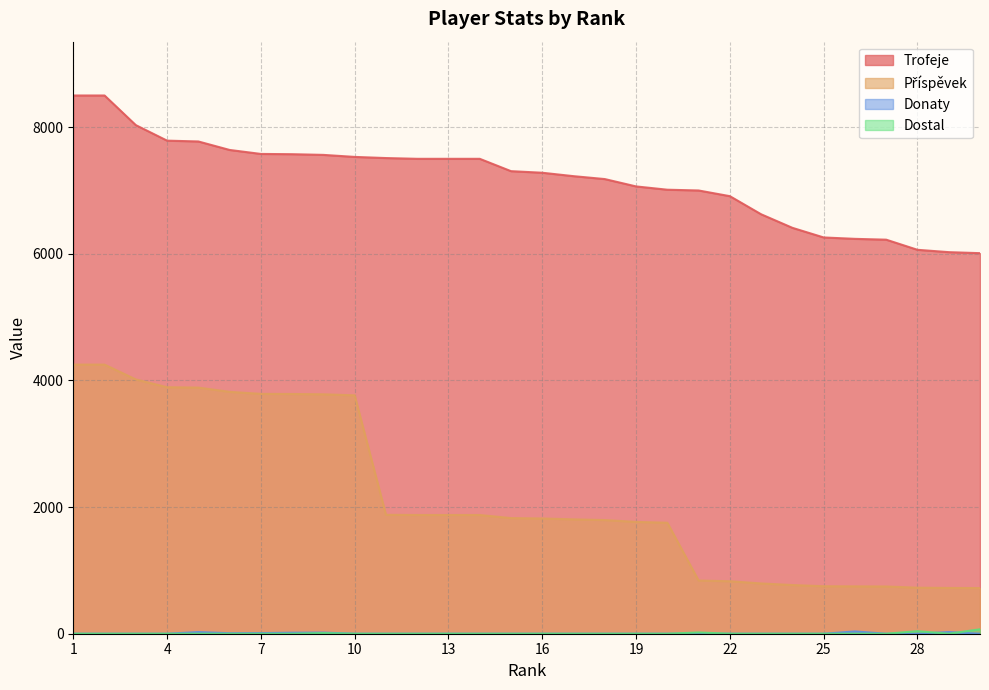

Which label corresponds to the largest value in the chart?

1